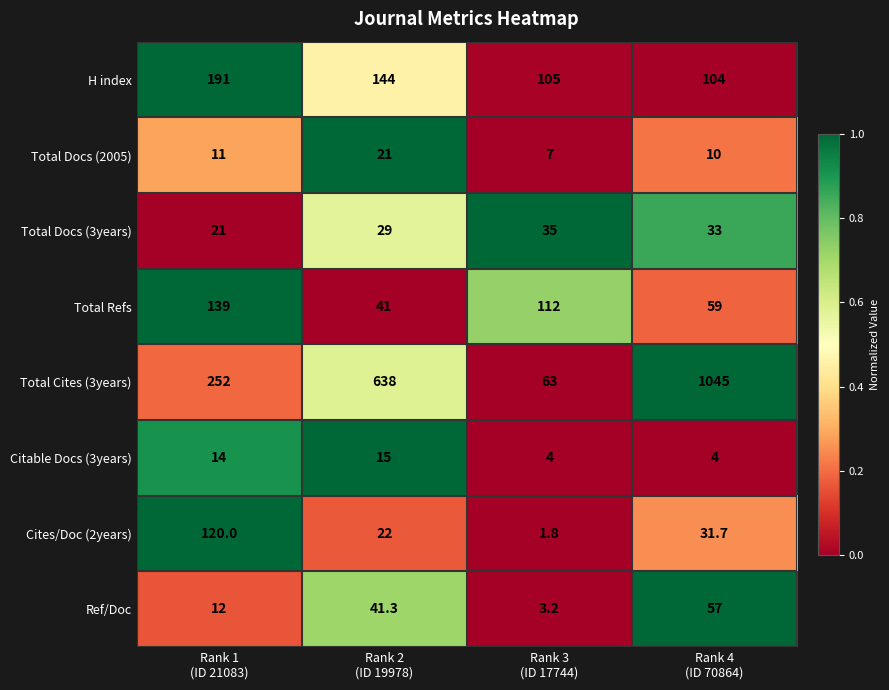

Which series has the largest range (max minus min)?

Total Cites (3years)